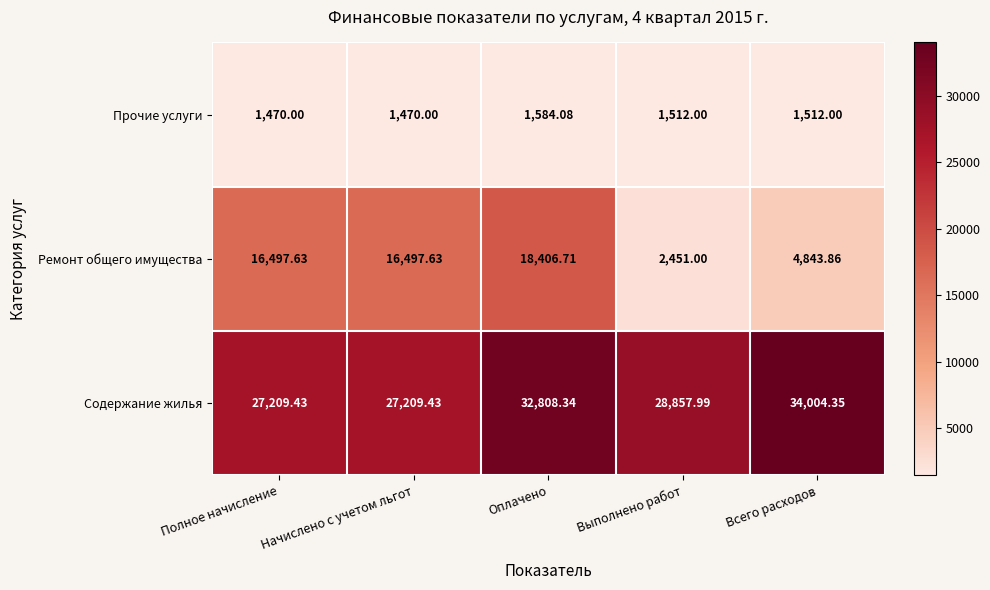

Rank the series by their maximum value, from highest to lowest.

Содержание жилья, Ремонт общего имущества, Прочие услуги